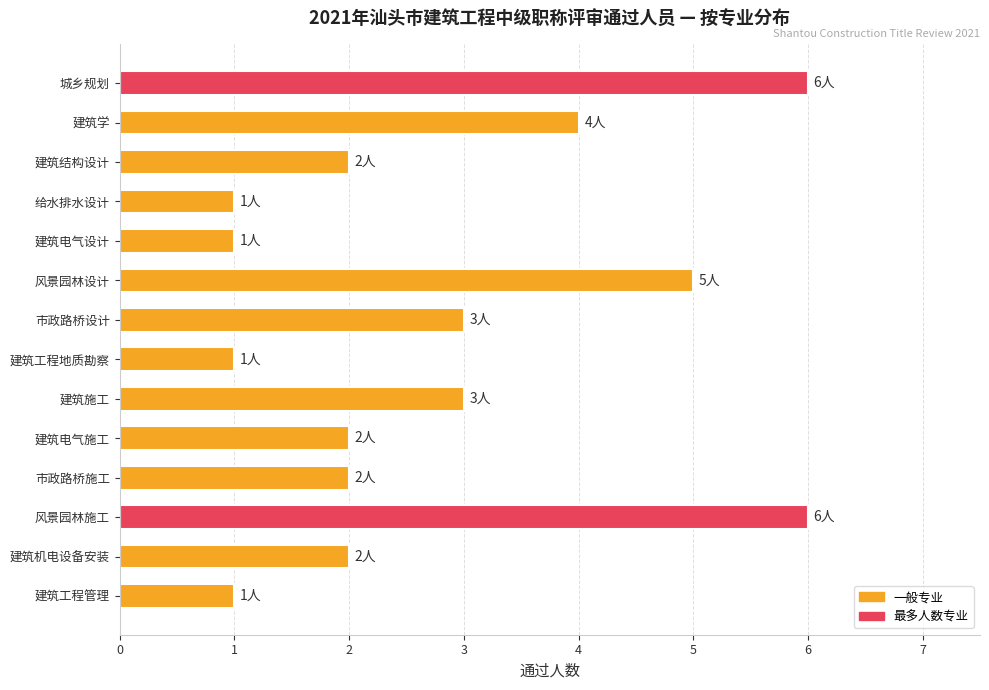

What is the difference between the maximum and second lowest values?

5